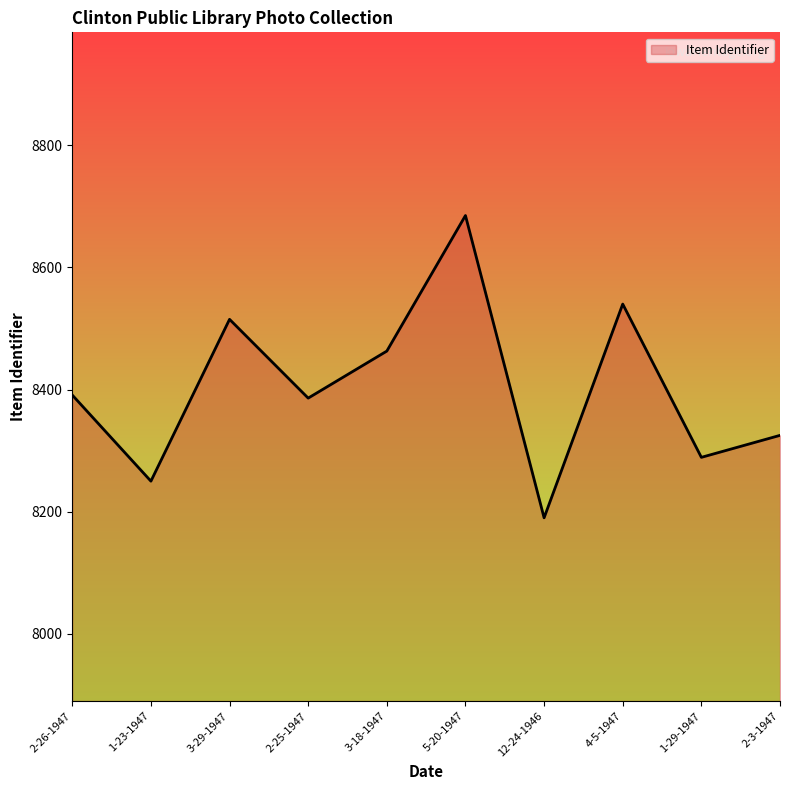

What is the sum of the values at 4-5-1947 and 12-24-1946?

16730